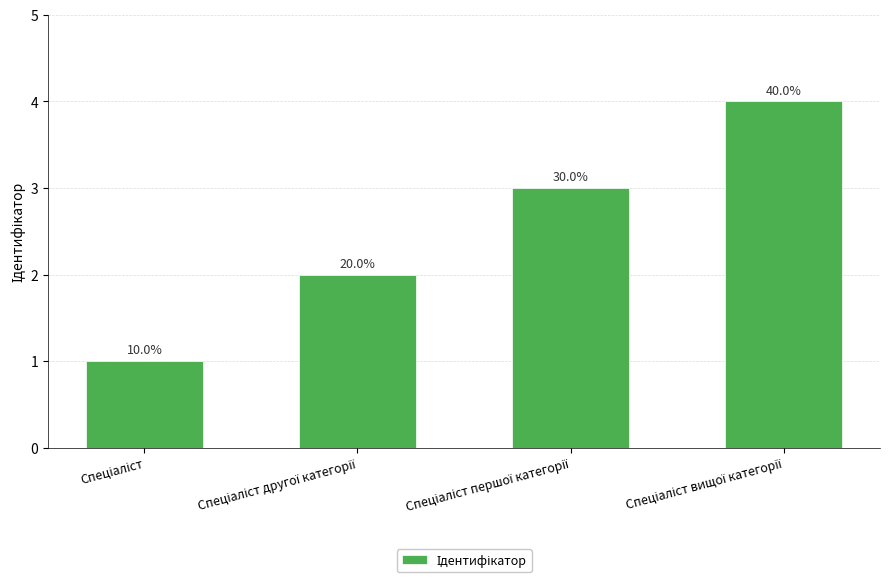

Are the bars horizontal?

No